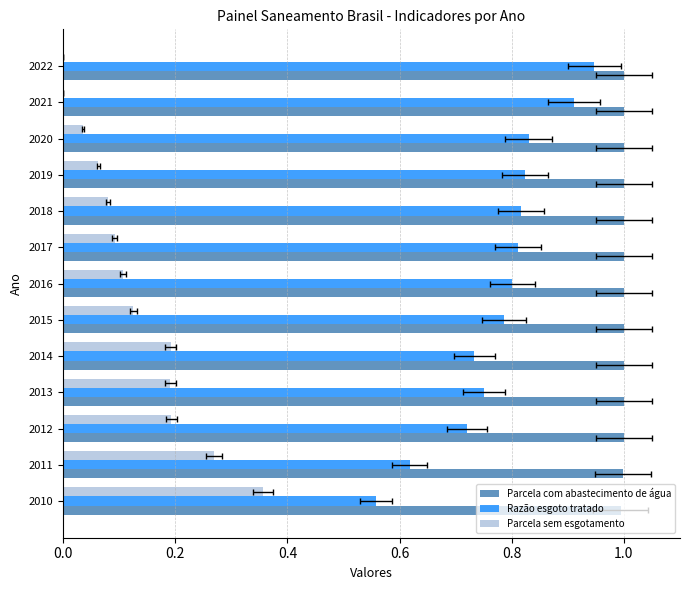

What is the difference between the highest and lowest values at 2011?

0.7